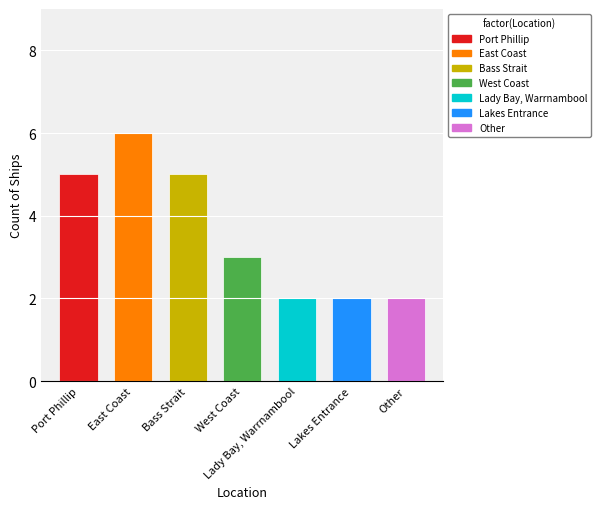

Which category has the highest value across all series?

East Coast